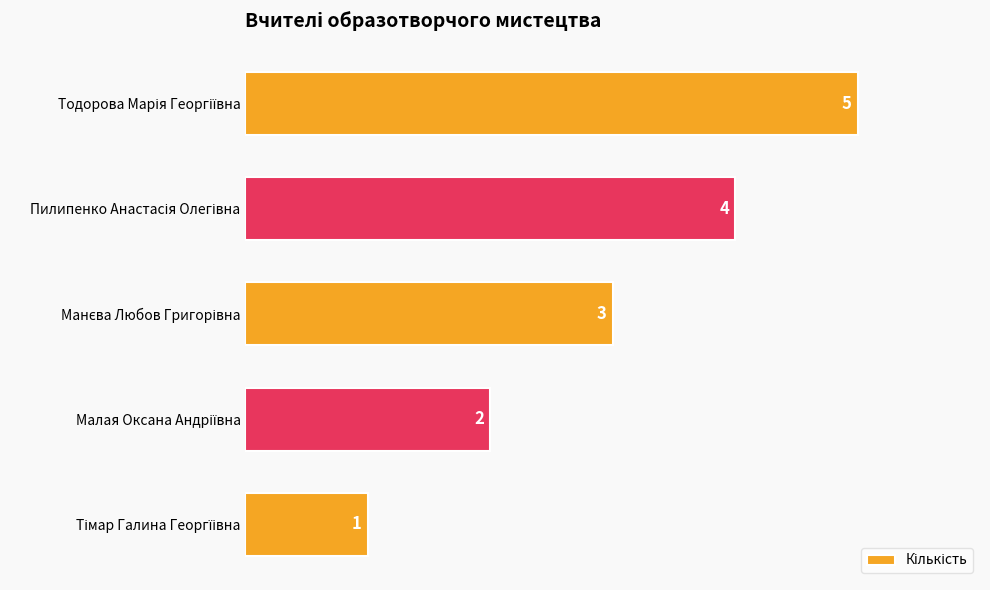

What is the greatest value displayed?

5